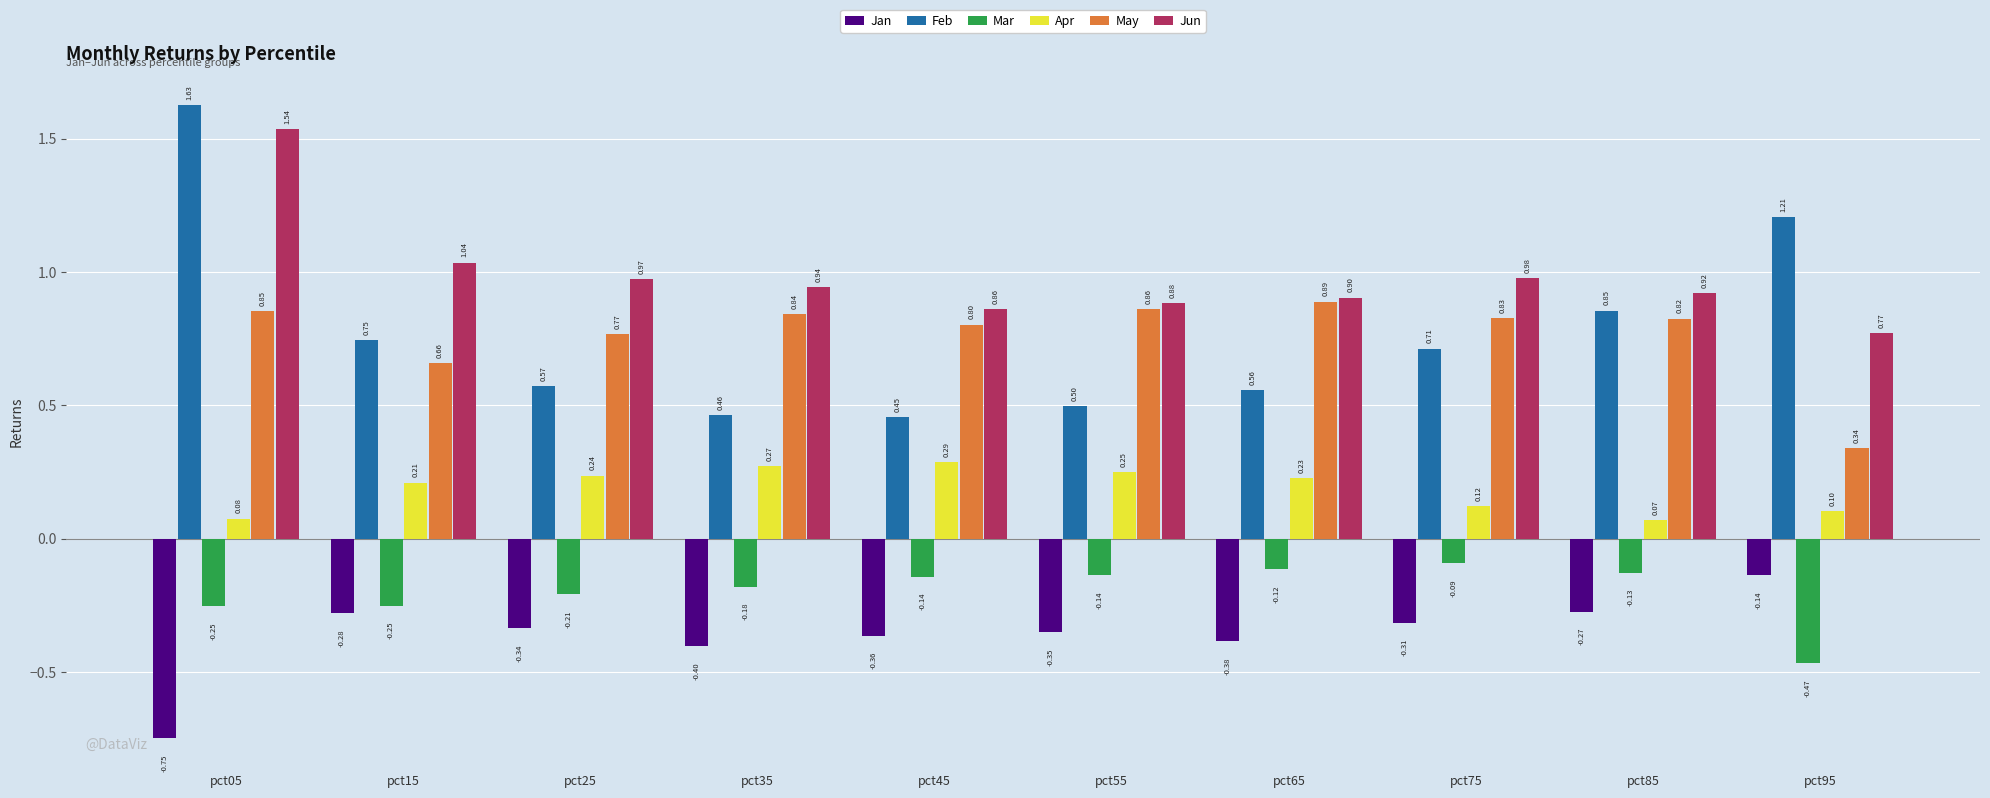

Rank the series at pct25 from lowest to highest value.

Jan, Mar, Apr, Feb, May, Jun